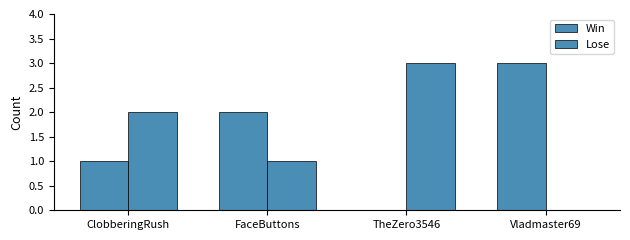

At which category is the sum across all series the highest?

ClobberingRush